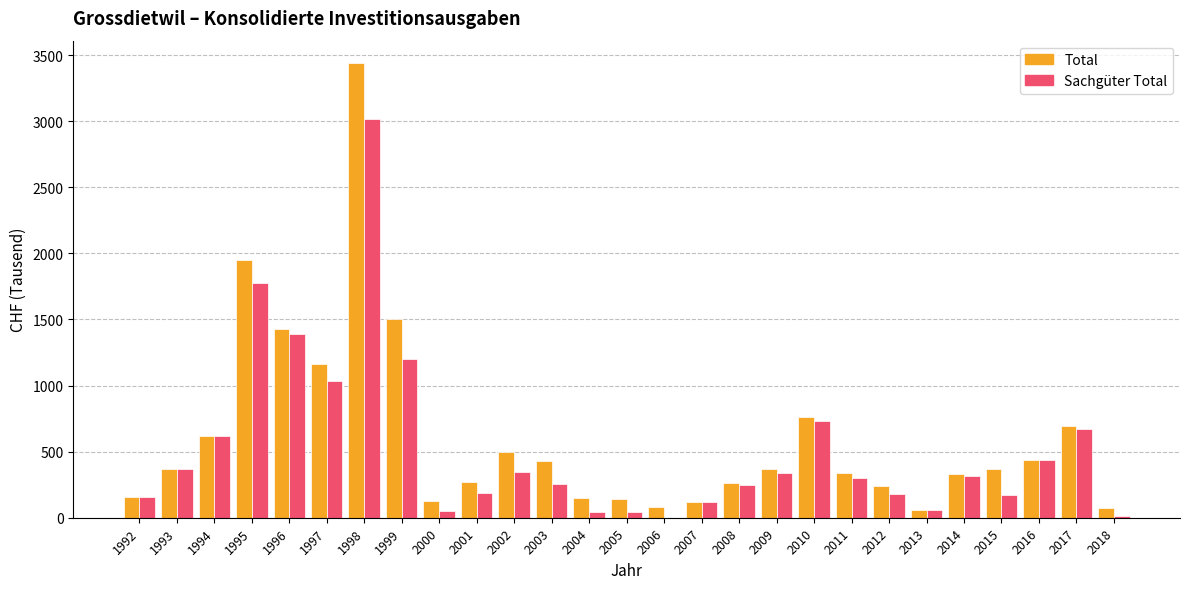

How many categories are shown in the chart?

27